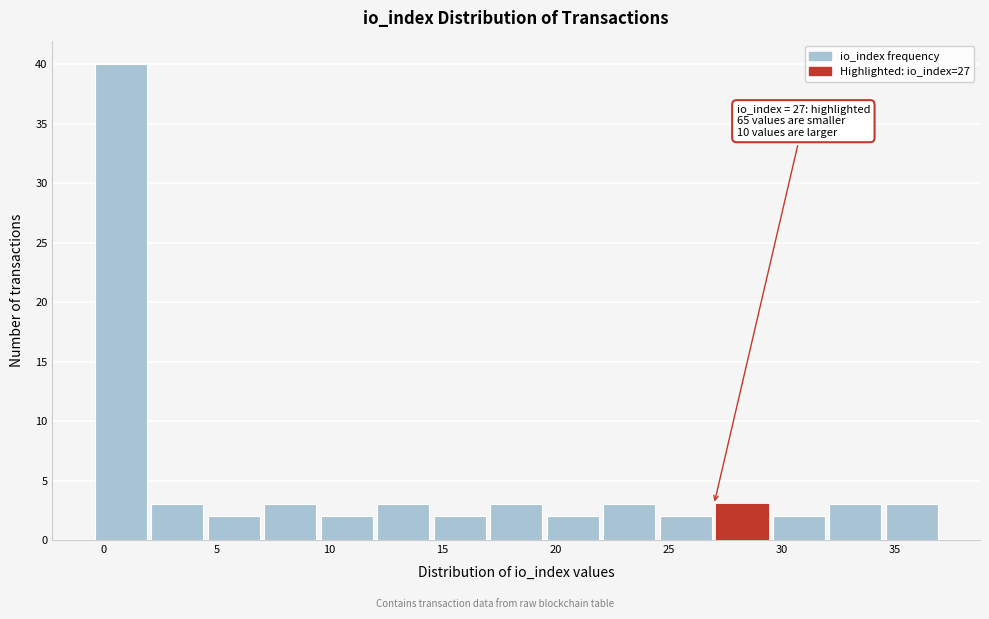

Which range on the x-axis has the tallest bar?

-0.5 to 2.0